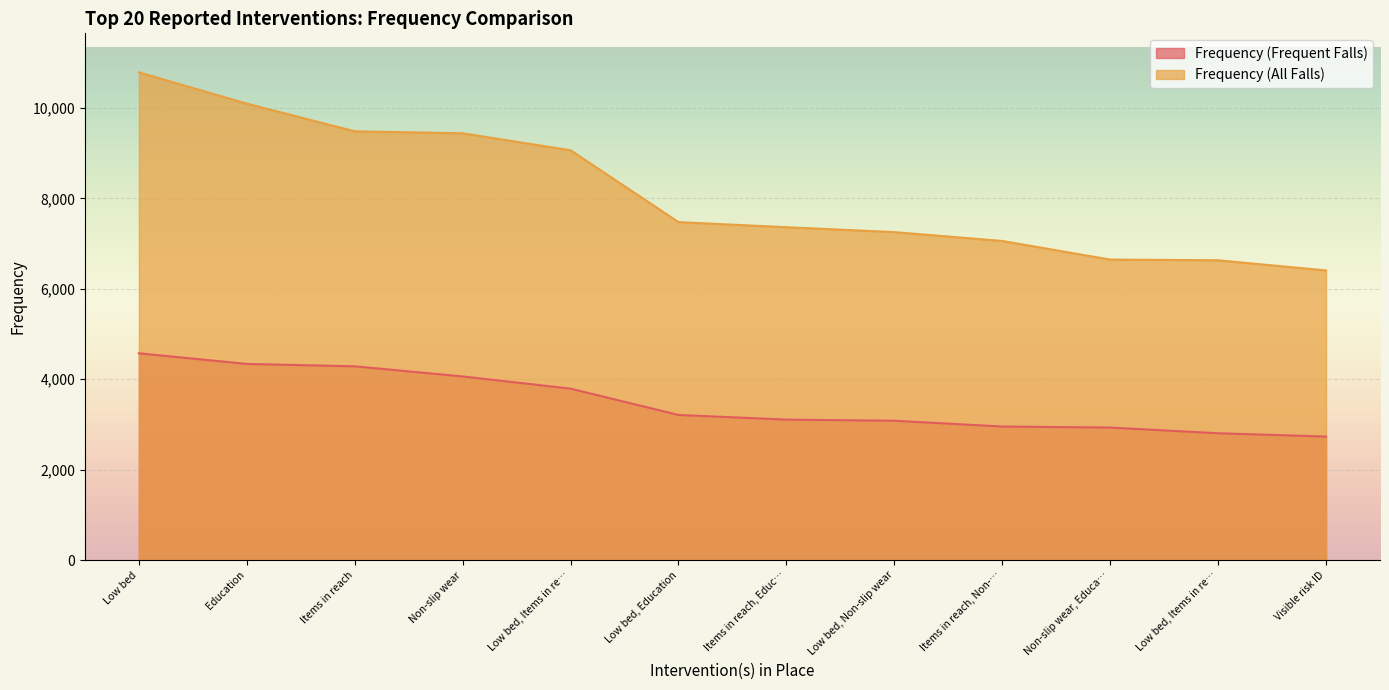

How many series are shown in this chart?

2